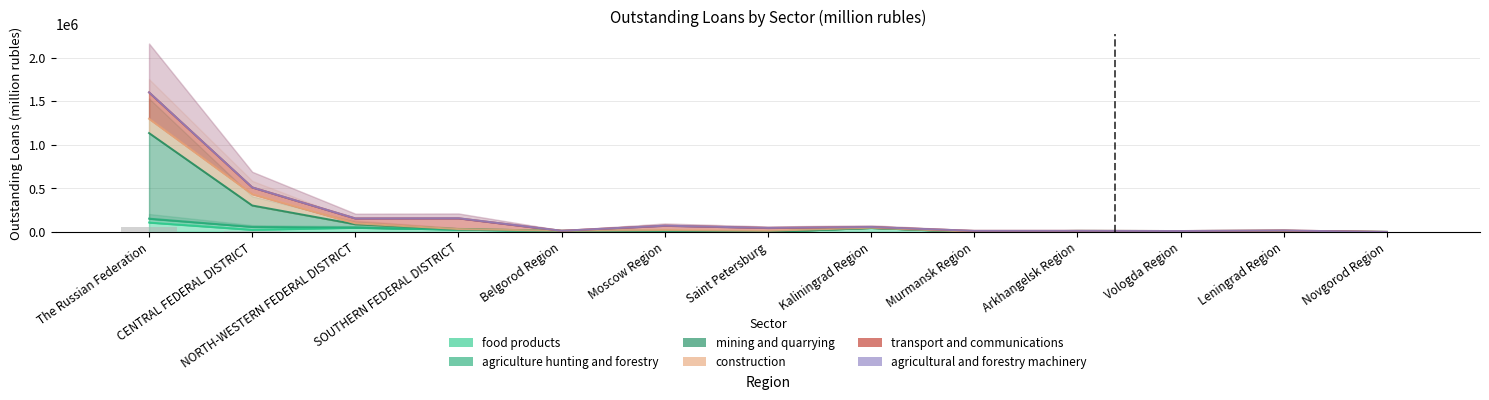

What is the difference between the maximum and minimum values in the construction series?

164304